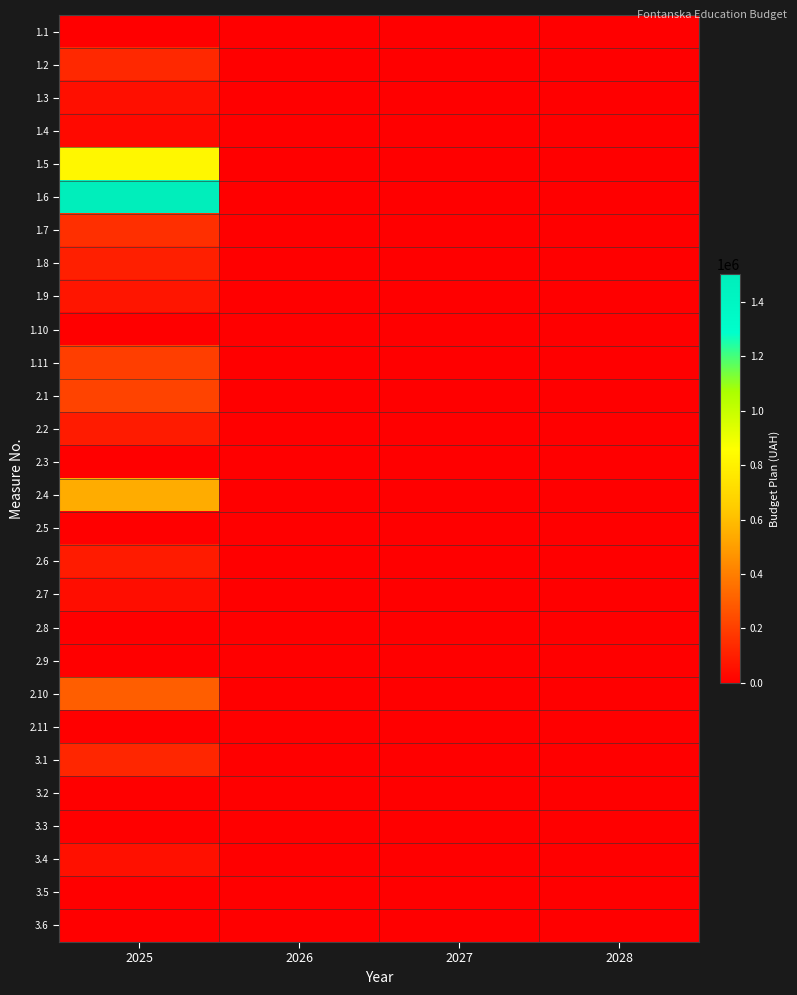

Which series has the largest total across all categories?

1.6